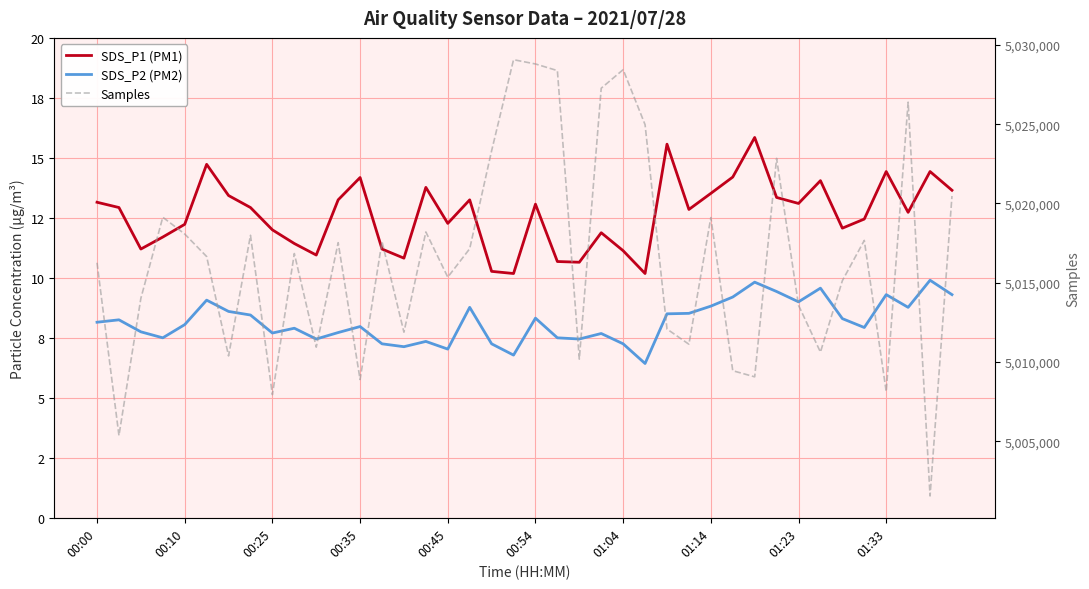

Reading left to right, what are all the values shown in this chart?

SDS_P1 (PM1): 13.2	12.9	11.2	11.7	12.2	14.7	13.4	12.9	12.0	11.4	10.9	13.2	14.2	11.2	10.8	13.8	12.3	13.2	10.3	10.2	13.1	10.7	10.7	11.9	11.1	10.2	15.6	12.8	13.5	14.2	15.8	13.3	13.1	14.1	12.1	12.4	14.4	12.7	14.4	13.7
SDS_P2 (PM2): 8.2	8.2	7.8	7.5	8.1	9.1	8.6	8.4	7.7	7.9	7.5	7.7	8.0	7.2	7.1	7.3	7.0	8.8	7.2	6.8	8.3	7.5	7.5	7.7	7.2	6.4	8.5	8.5	8.8	9.2	9.8	9.4	9.0	9.6	8.3	7.9	9.3	8.8	9.9	9.3
Samples: 5016262.0	5005369.0	5014022.0	5019132.0	5018074.0	5016655.0	5010389.0	5017993.0	5007946.0	5016844.0	5010939.0	5017528.0	5008900.0	5017599.0	5011884.0	5018204.0	5015354.0	5017147.0	5023323.0	5029064.0	5028795.0	5028377.0	5010187.0	5027267.0	5028436.0	5024968.0	5012084.0	5011124.0	5019111.0	5009456.0	5009070.0	5022843.0	5013582.0	5010629.0	5015132.0	5017671.0	5008140.0	5026387.0	5001559.0	5020471.0